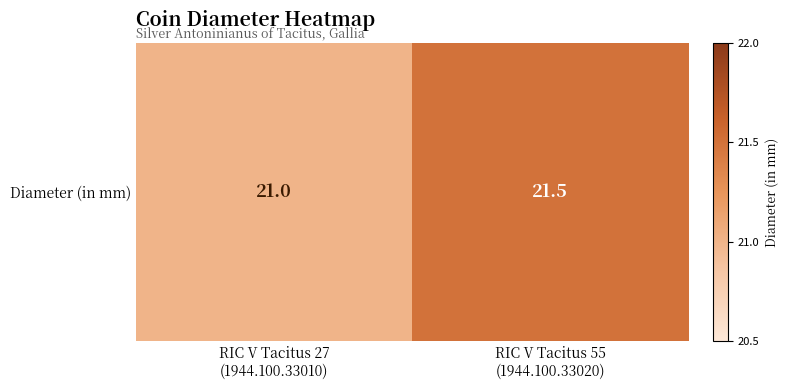

True or false: the data shows 21.5 at RIC V Tacitus 55
(1944.100.33020).

True